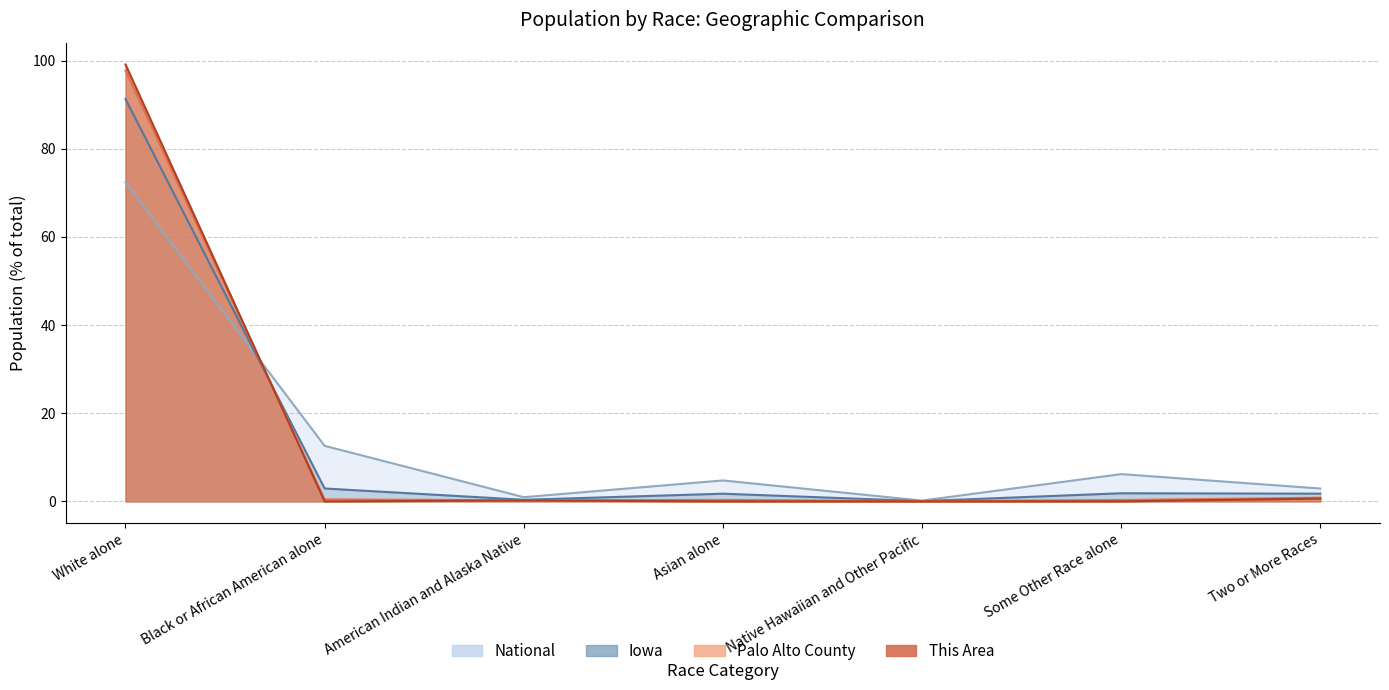

What are all the series names shown in the legend?

This Area, Palo Alto County, Iowa, National